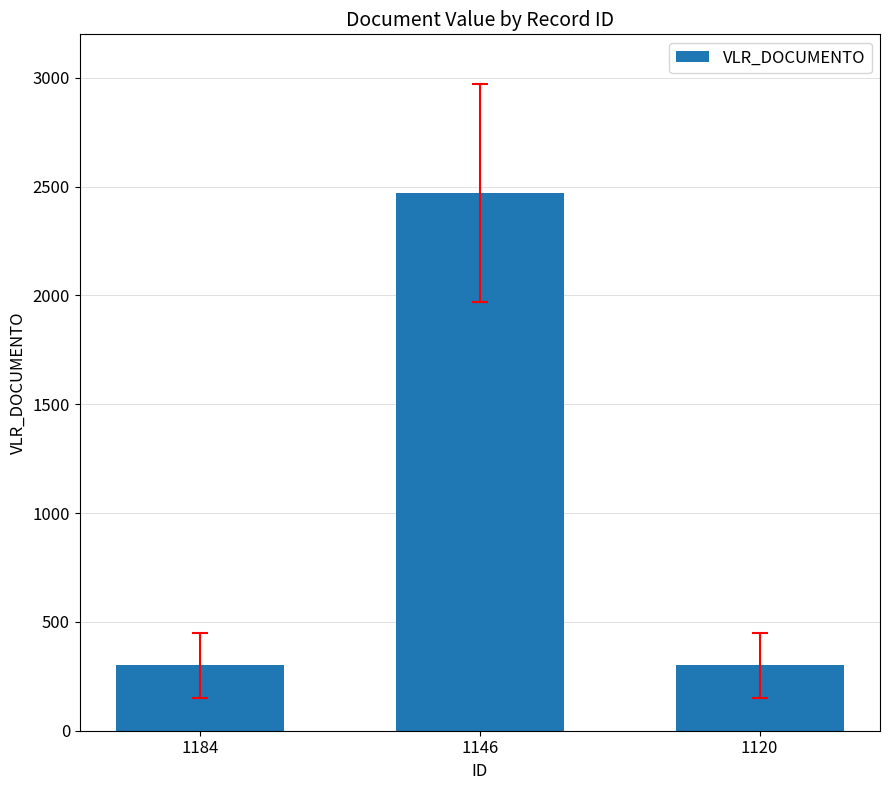

Reading left to right, extract all data points from this chart.

300	2472	300